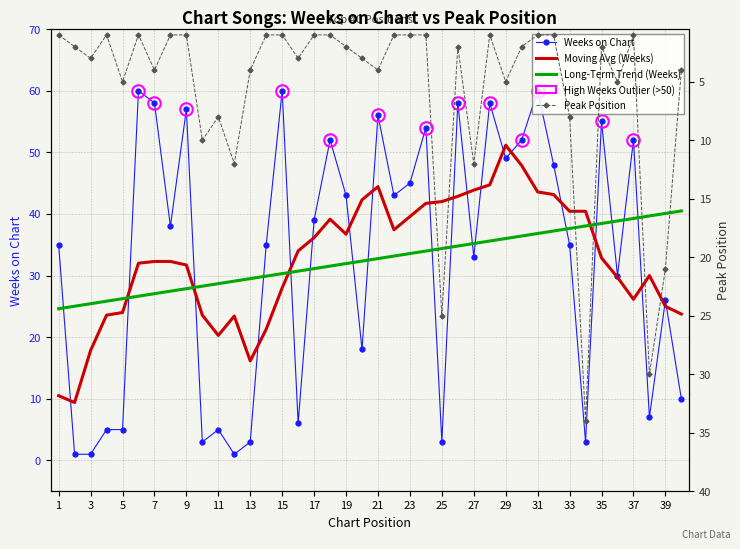

What is the difference between the highest and lowest values at 23?

28.1